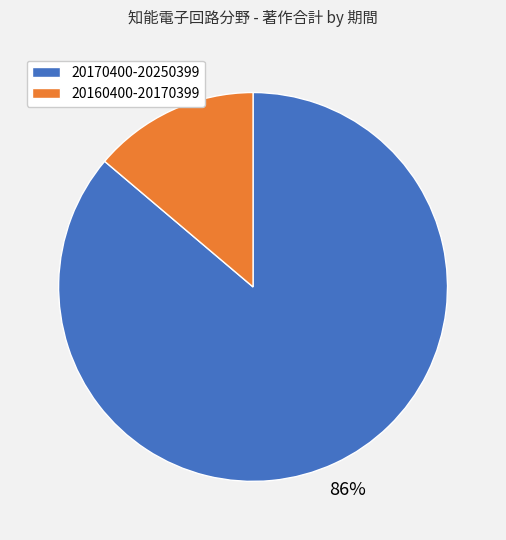

To the nearest percent, what is the average slice percentage?

50%